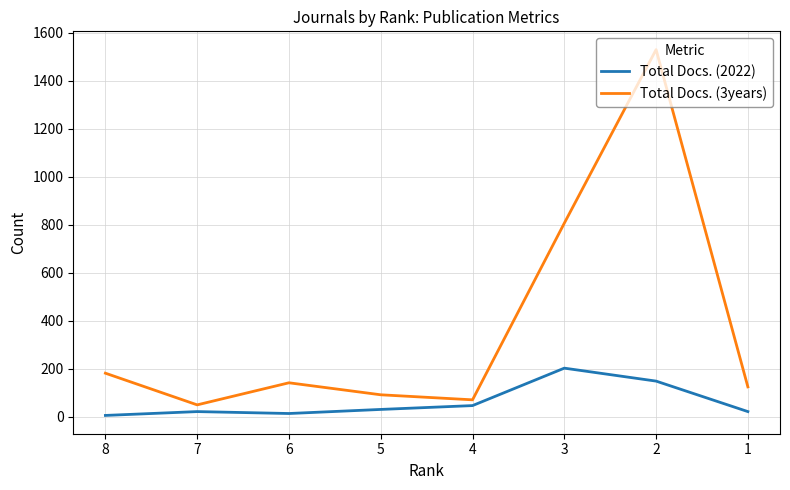

The Total Docs. (2022) series shows 256 at 2. True or false?

False